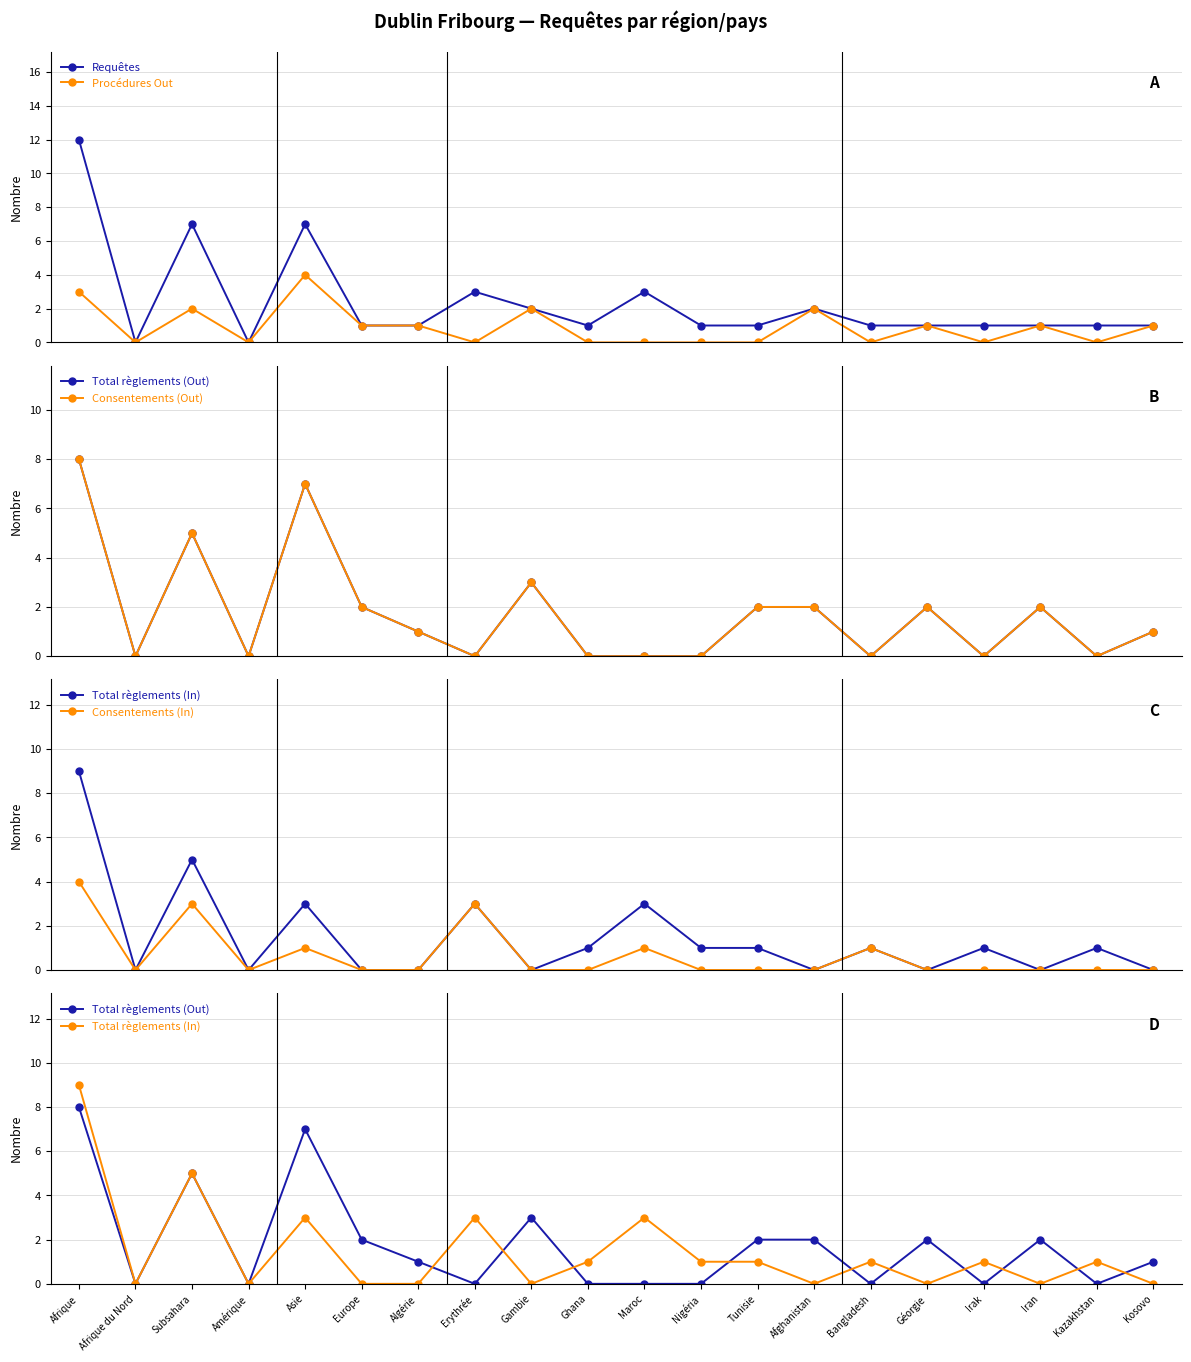

What is the greatest value displayed?

12